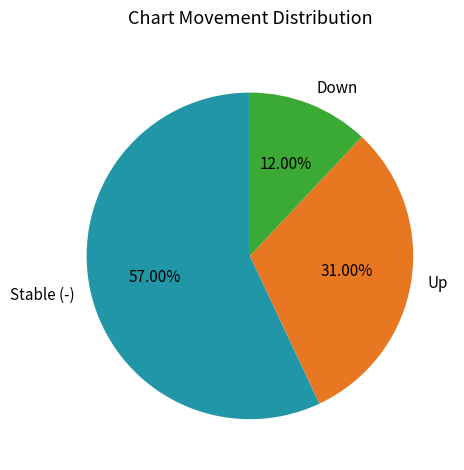

Is the sum of Up and Down greater than half?

No